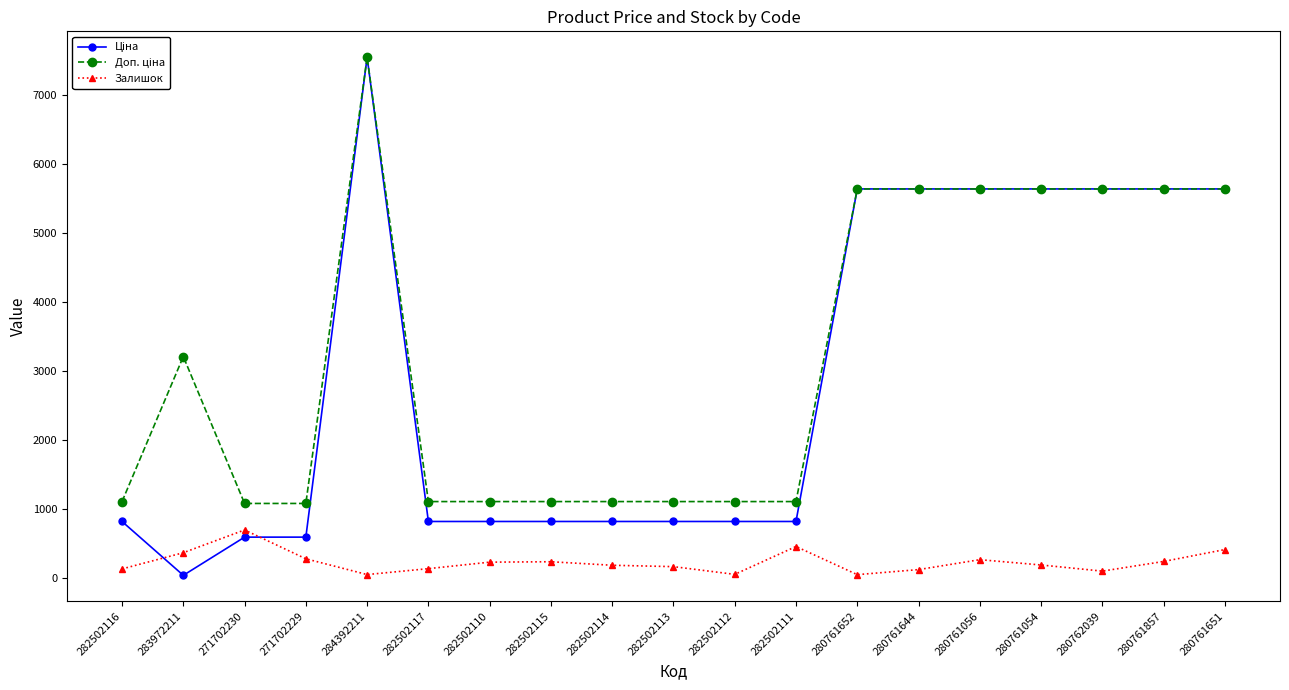

At which label does Залишок reach its peak?

271702230